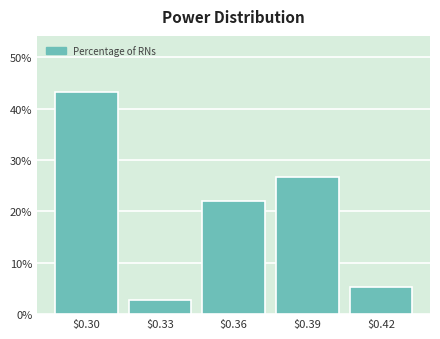

Reading left to right, extract all data points from this chart.

43.3	2.7	22.0	26.7	5.3